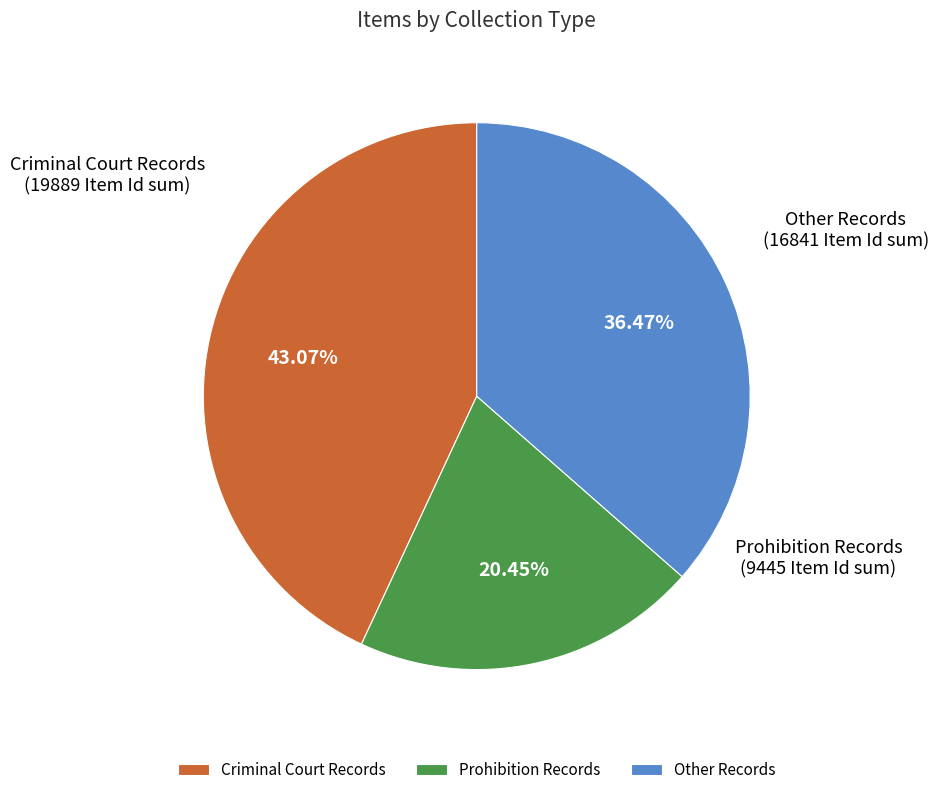

Does Other Records account for over 50% of the chart?

No